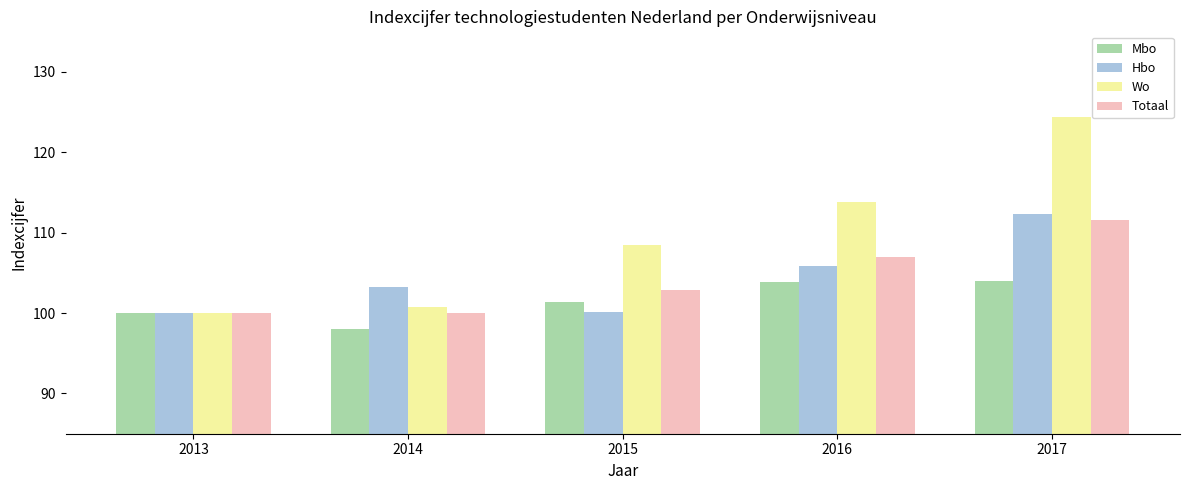

Which series has the largest range (max minus min)?

Wo